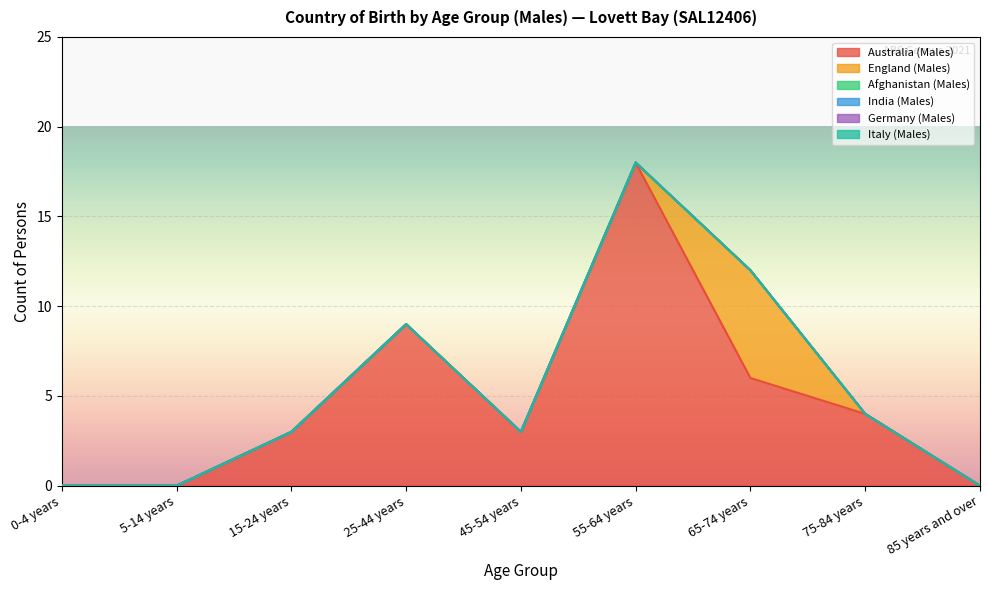

Is it true that India (Males) equals 0 at 85 years and over?

True